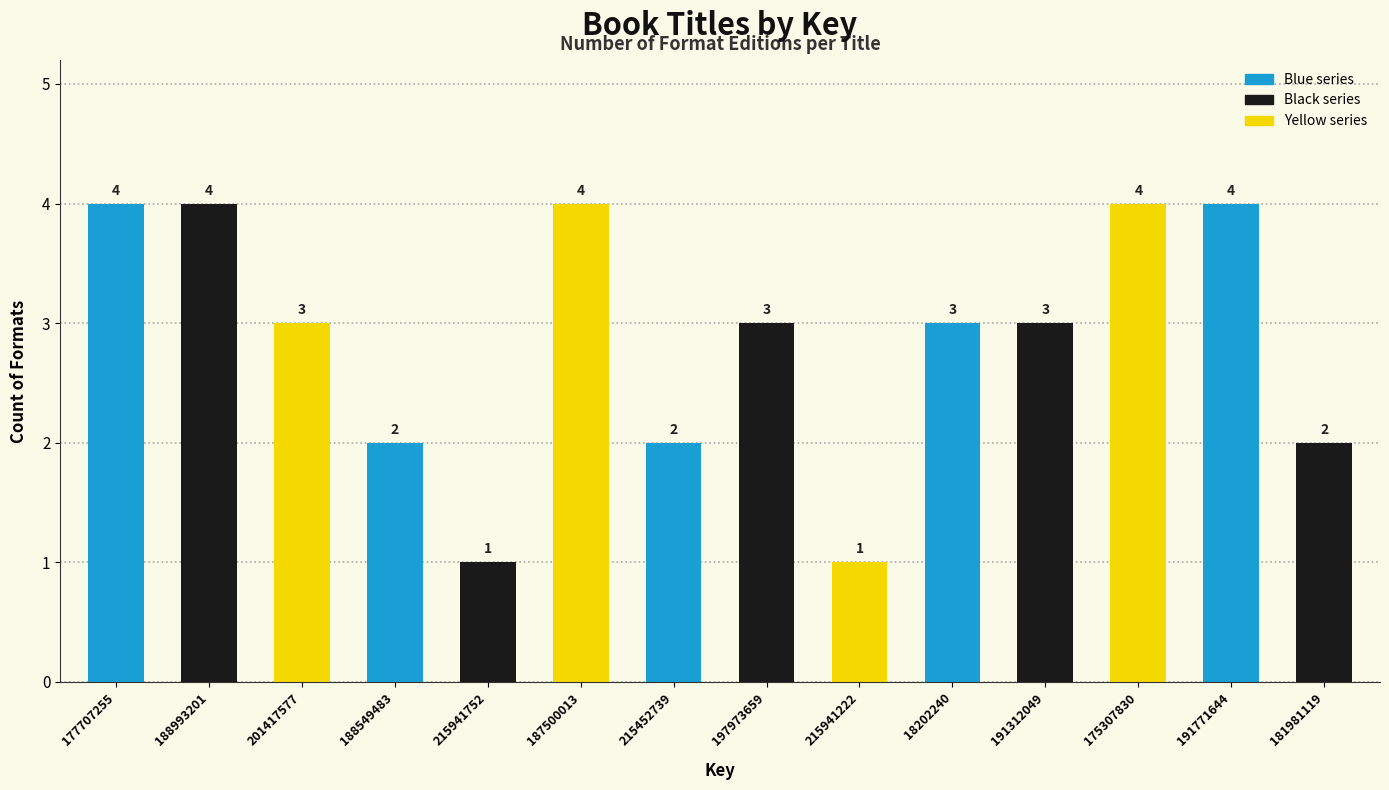

Reading right to left, what are all the values shown in this chart?

181981119=2	191771644=4	175307830=4	191312049=3	18202240=3	215941222=1	197973659=3	215452739=2	187500013=4	215941752=1	188549483=2	201417577=3	188993201=4	177707255=4